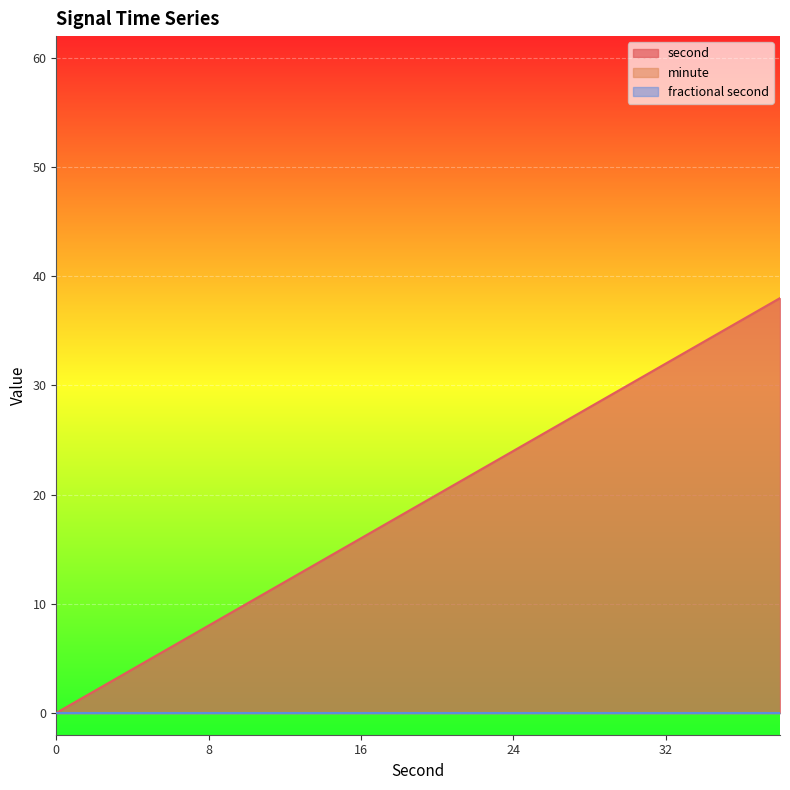

True or false: fractional second has a value of 0 at 18.

True